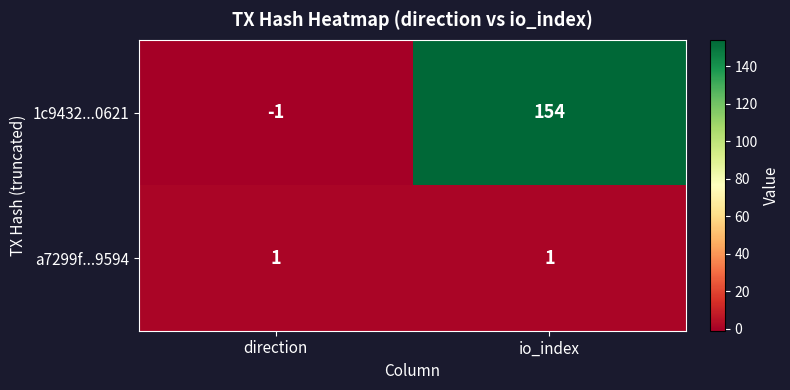

Is it true that 1c9432...0621 equals -1 at direction?

True